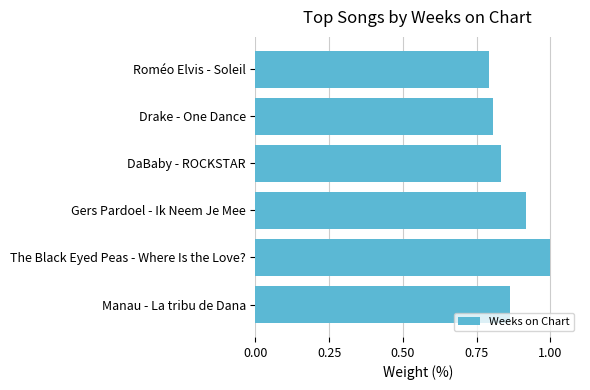

List the labels in order of value, largest first.

The Black Eyed Peas - Where Is the Love?, Gers Pardoel - Ik Neem Je Mee, Manau - La tribu de Dana, DaBaby - ROCKSTAR, Drake - One Dance, Roméo Elvis - Soleil